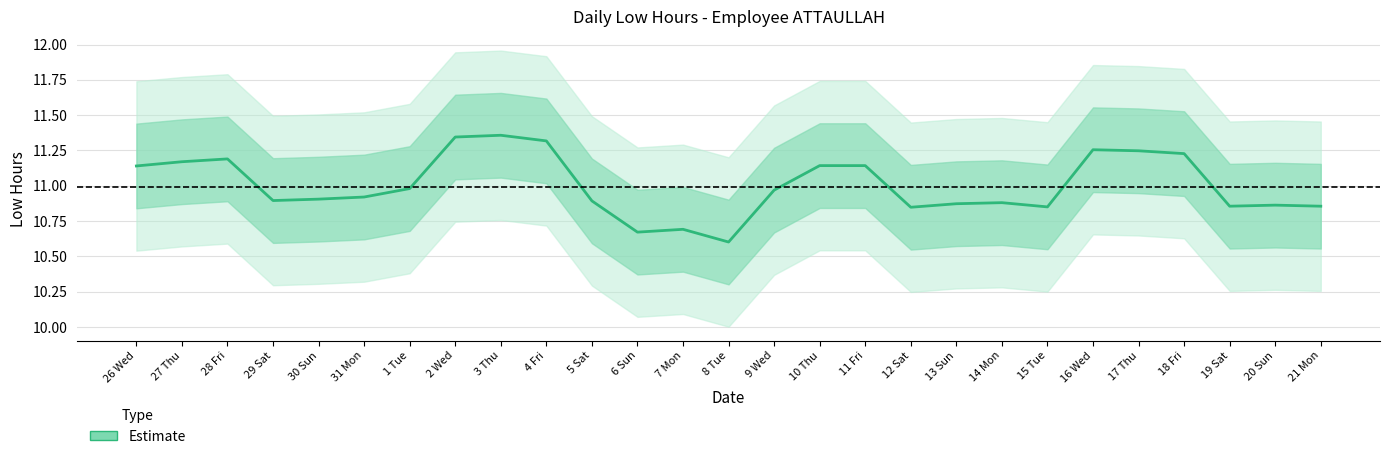

Is this an area chart (filled region under the line)?

No